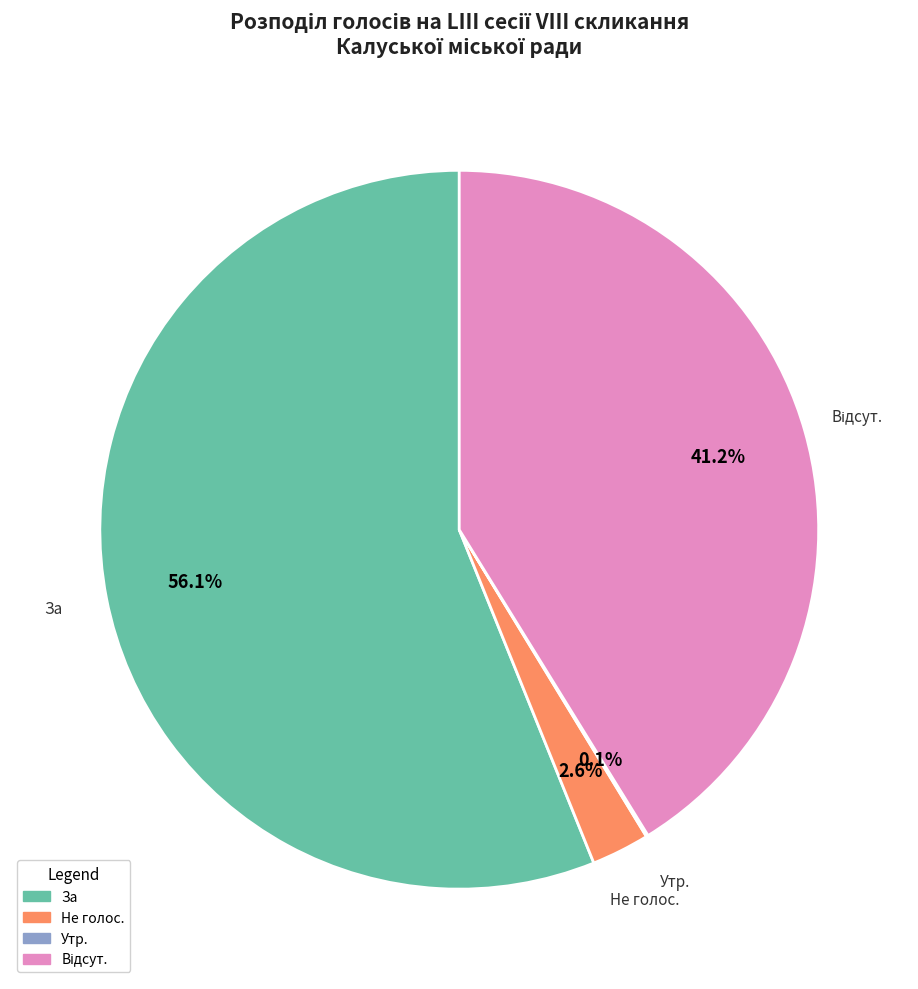

To the nearest percent, what portion does За represent?

56%